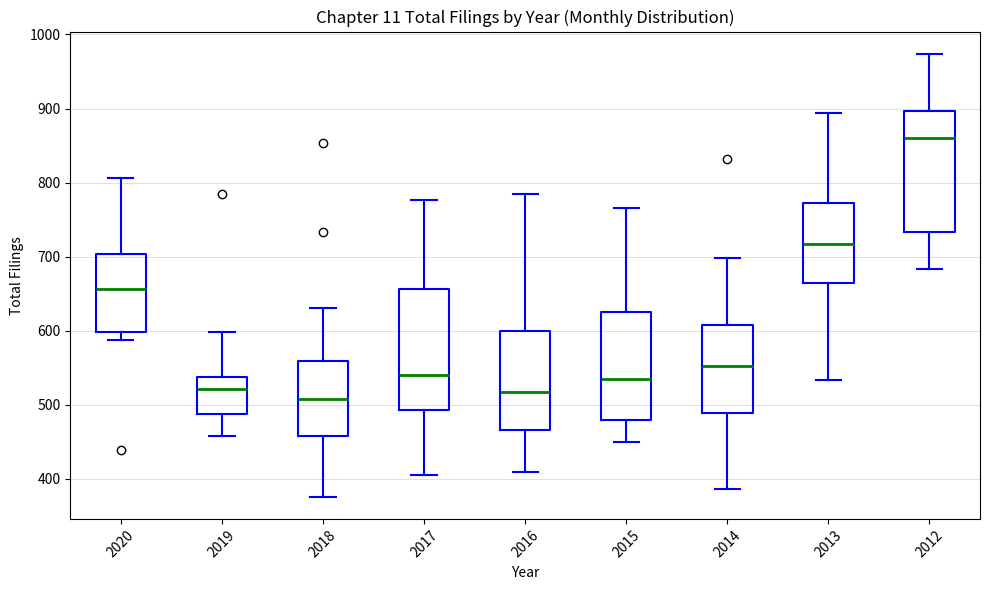

Where does the upper whisker of the box at x = 2013 end on the y-axis? The values are not printed on the chart, so give them approximately, as read against the axis.

890